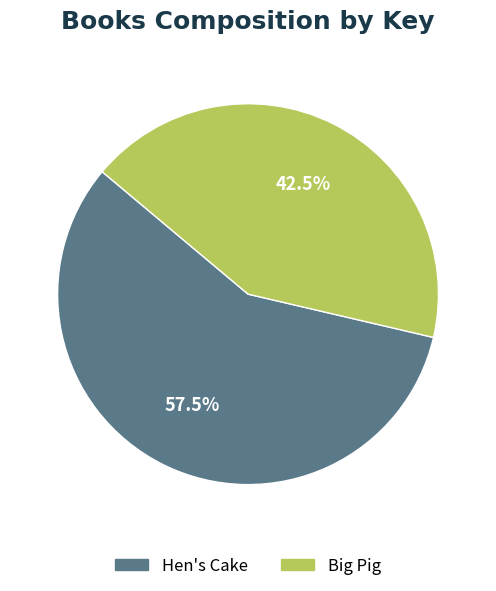

What percentage is NOT represented by Big Pig?

57.5%